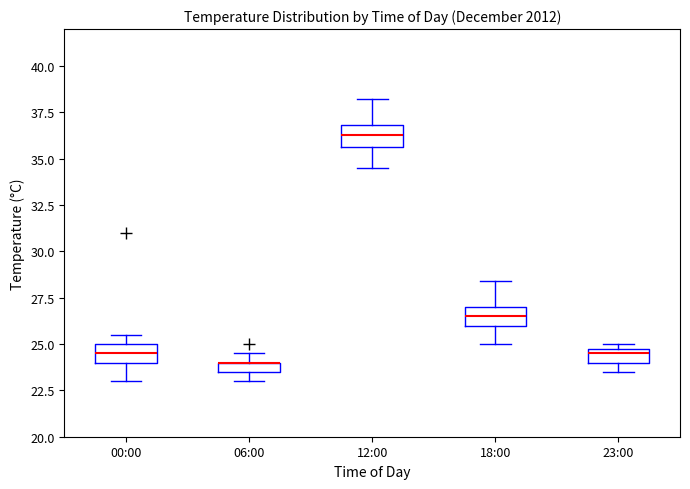

Where does the median line of the box for 12:00 sit on the y-axis? The values are not printed on the chart, so give them approximately, as read against the axis.

36.5